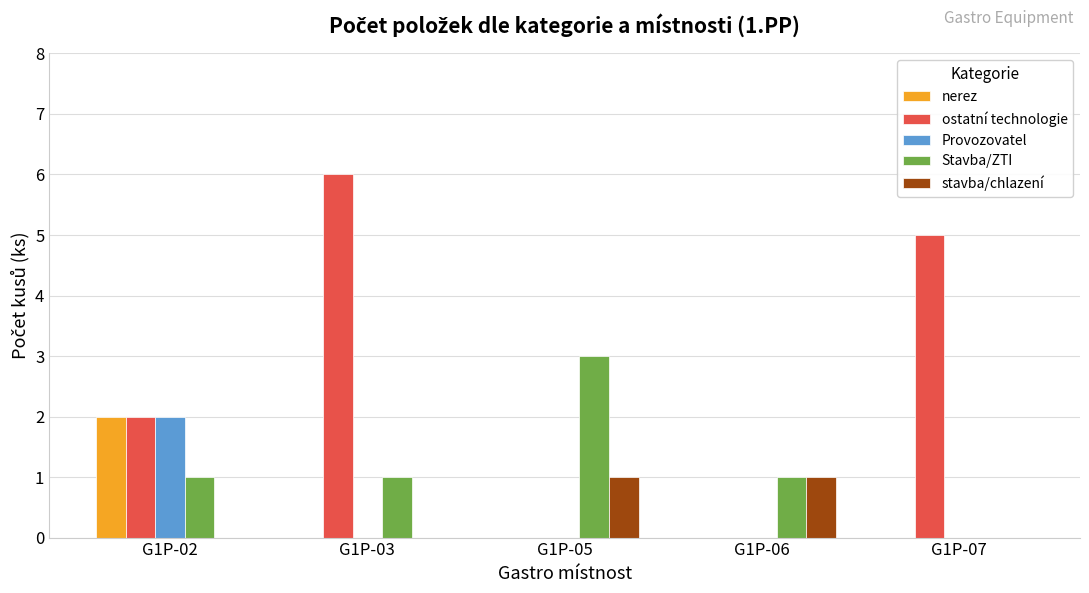

What is the sum of all Stavba/ZTI values?

6